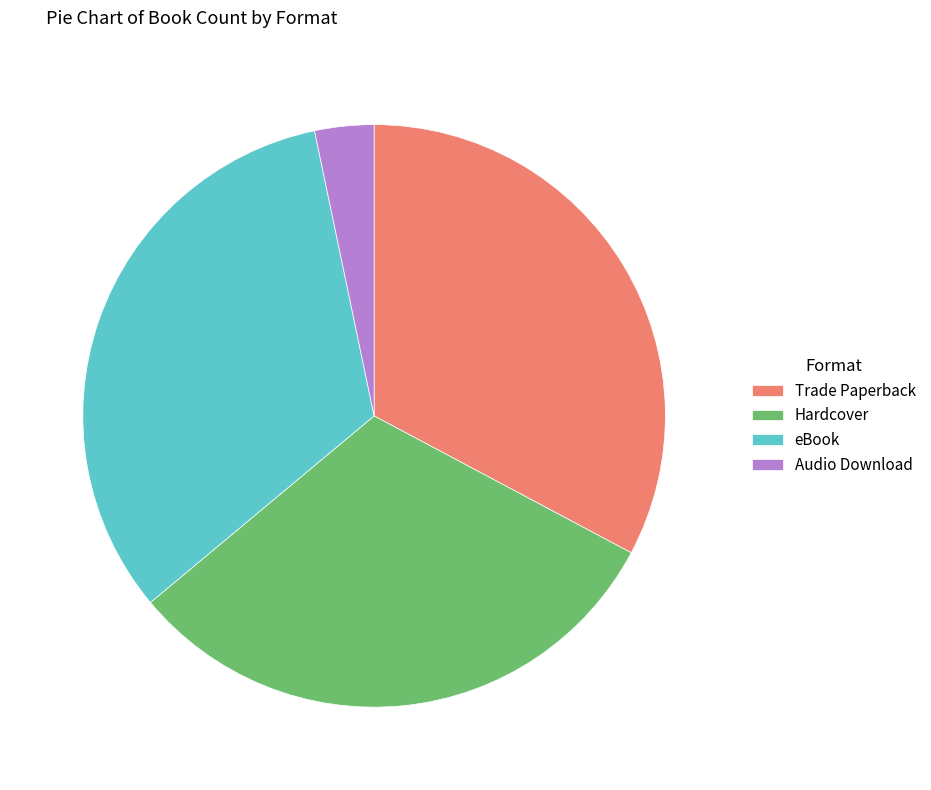

Approximately how many times larger is the value at Audio Download compared to eBook?

0.1